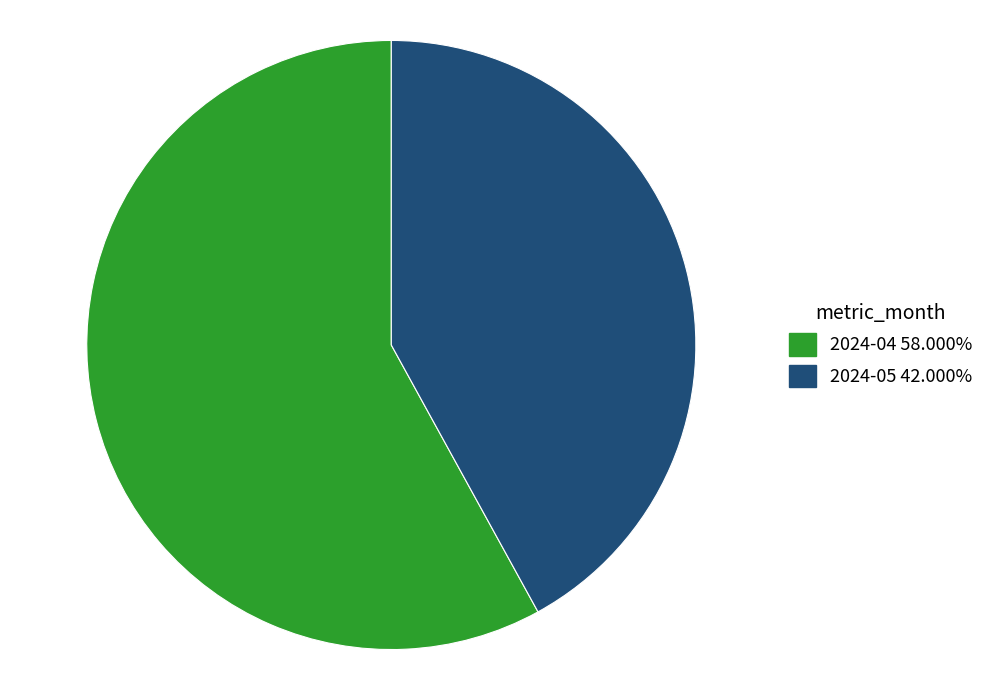

Is the sum of 2024-04 and 2024-05 greater than half?

Yes